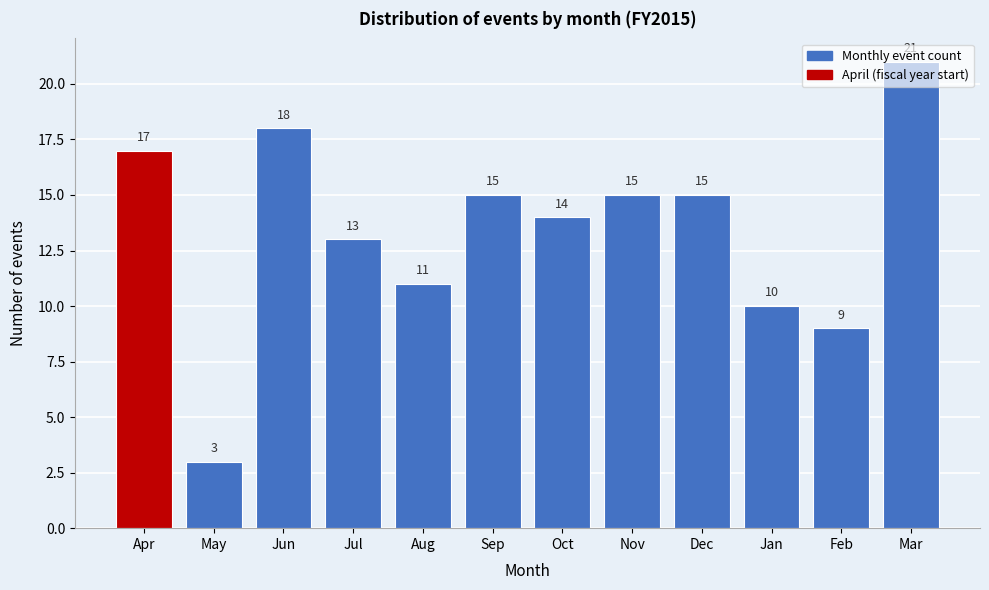

What is the difference between the maximum and minimum values?

18